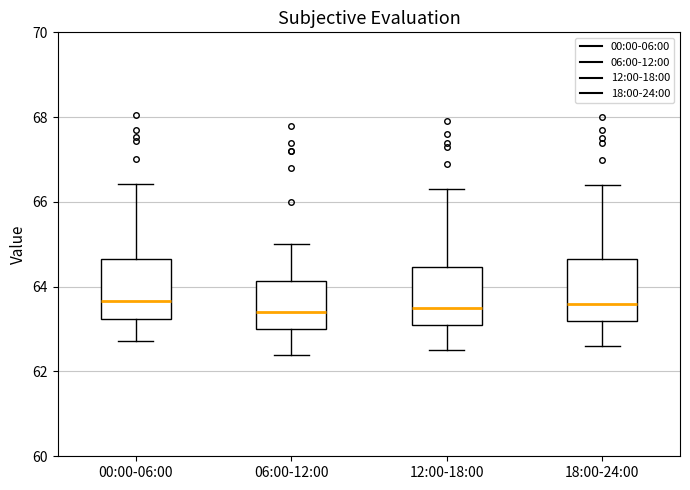

Reading left to right, transcribe this box plot: for each box, give where its median line is, the range the box spans, and where its two whiskers end, as read against the y-axis. The values are not printed on the chart, so give them approximately, as read against the axis.

00:00-06:00: median 63.6, box 63.2 to 64.6, whiskers 62.8 to 66.4
06:00-12:00: median 63.4, box 63.0 to 64.2, whiskers 62.4 to 65.0
12:00-18:00: median 63.6, box 63.2 to 64.4, whiskers 62.6 to 66.4
18:00-24:00: median 63.6, box 63.2 to 64.6, whiskers 62.6 to 66.4